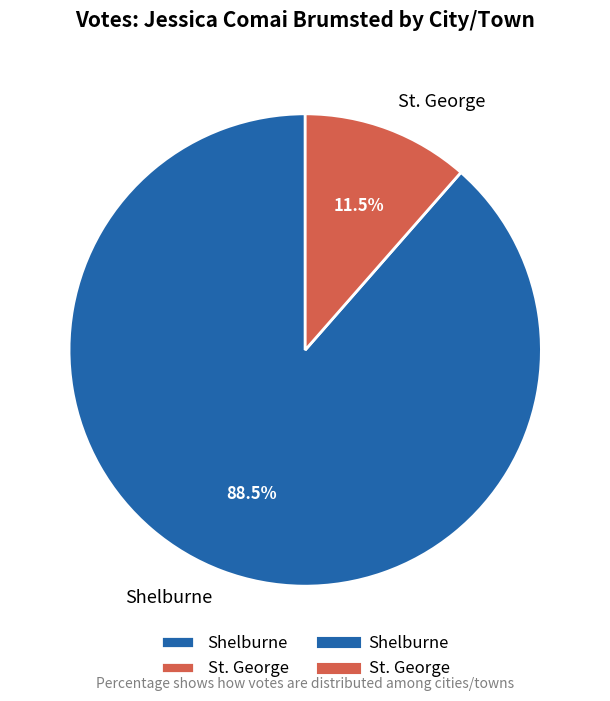

Which slice is the largest?

Shelburne